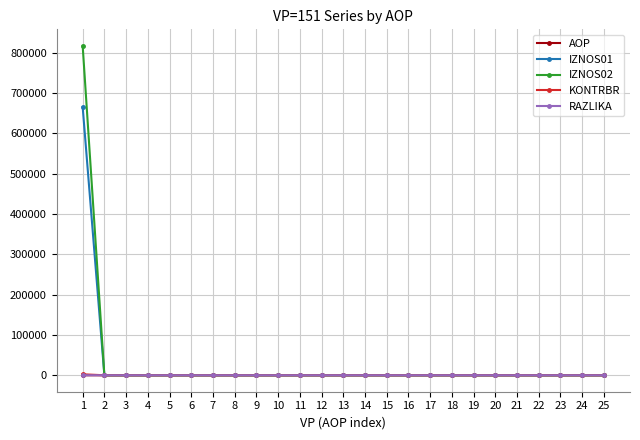

At which category is the sum across all series the highest?

1